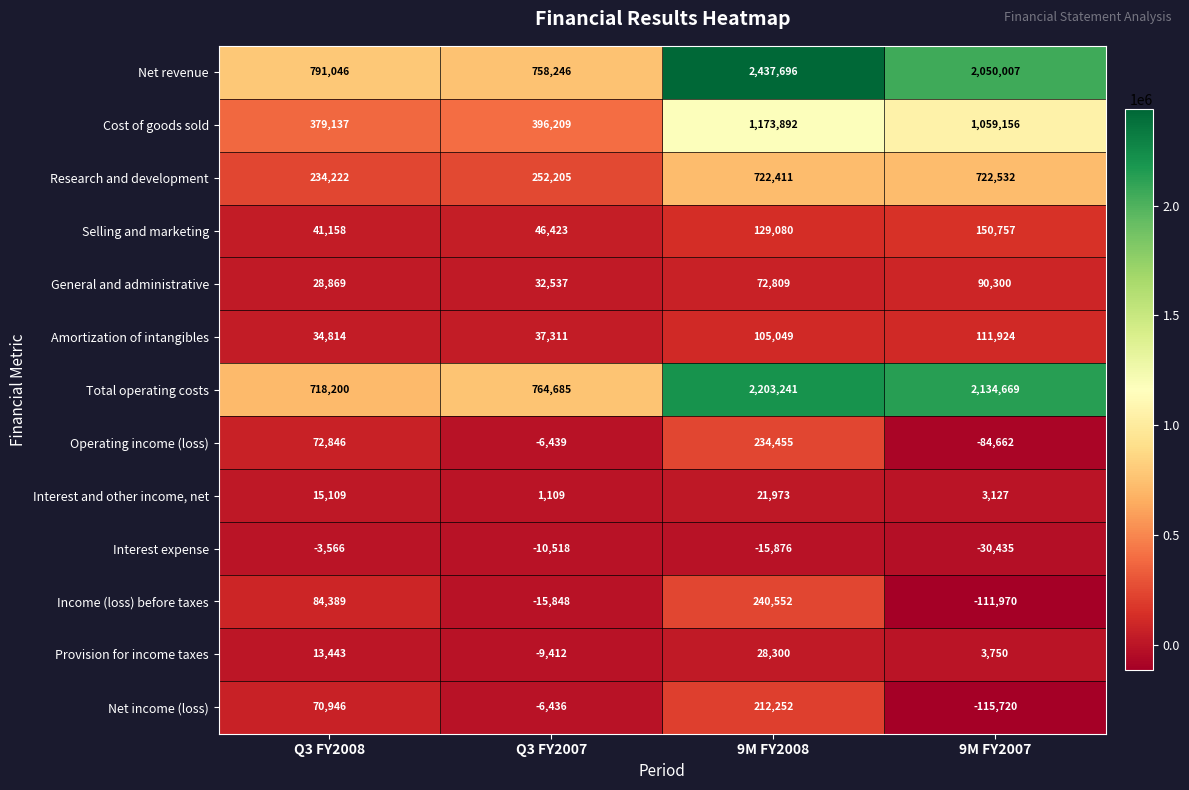

What is the approximate value of Income (loss) before taxes at 9M FY2008, to the nearest 100?

240600